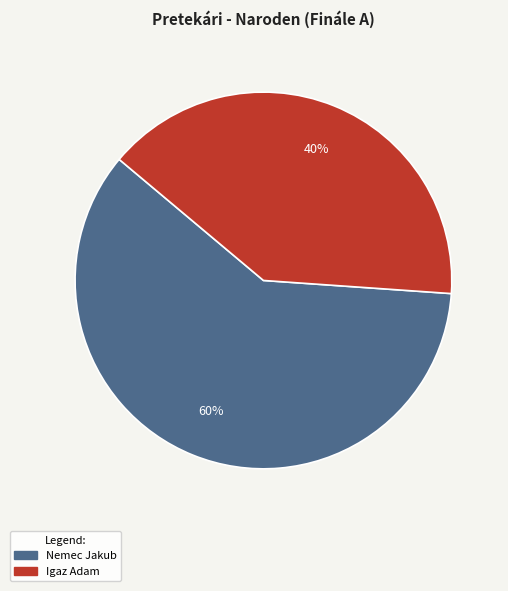

To the nearest percent, what is the combined percentage of Nemec Jakub and Igaz Adam?

100%